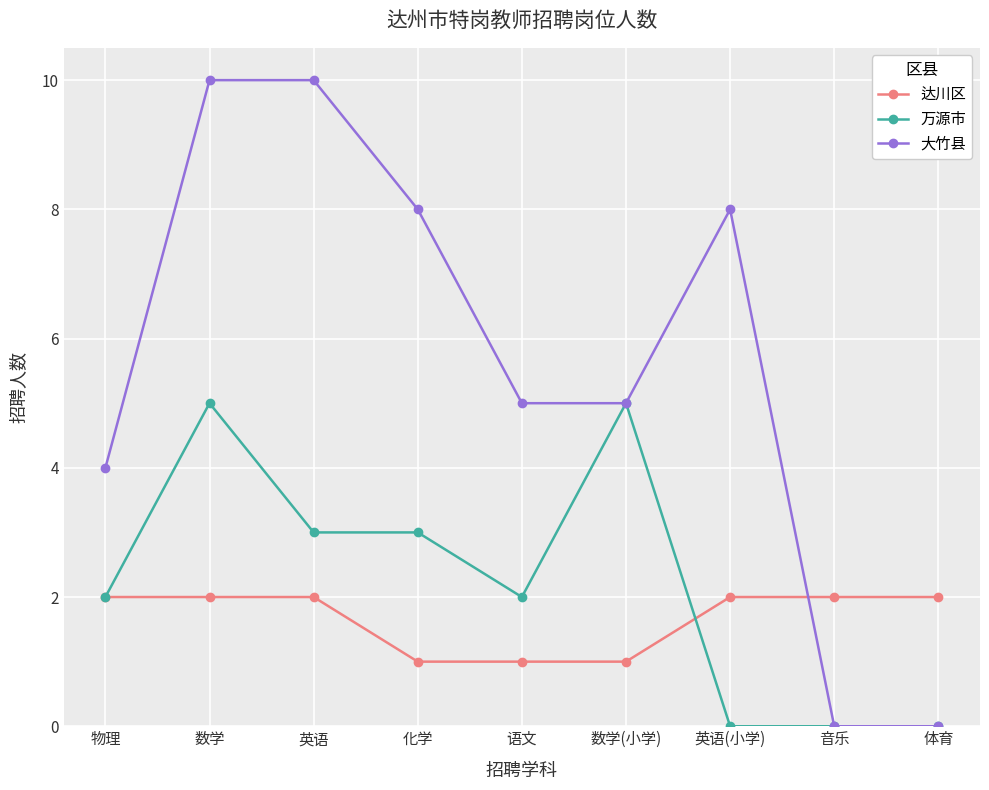

After their last crossing, which series has the higher values: 达川区 or 大竹县?

达川区